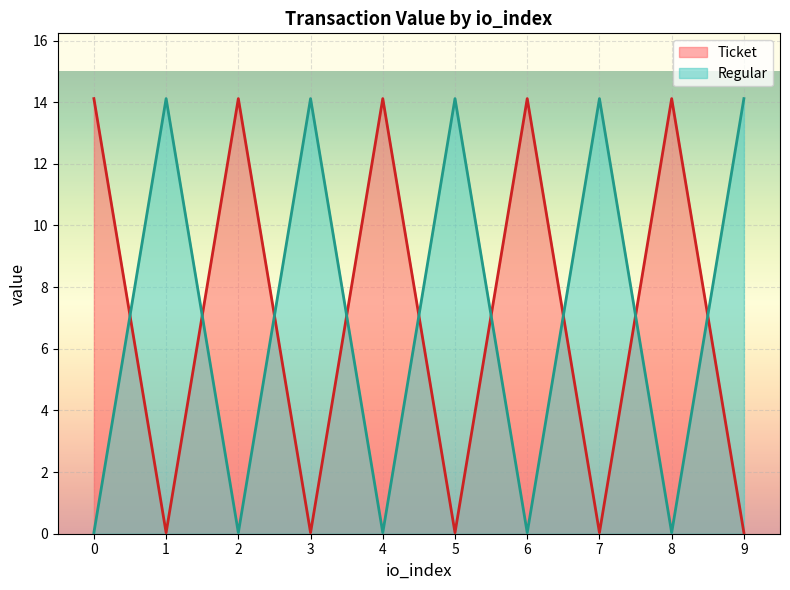

True or false: Regular has a value of 14.1 at 5.

True